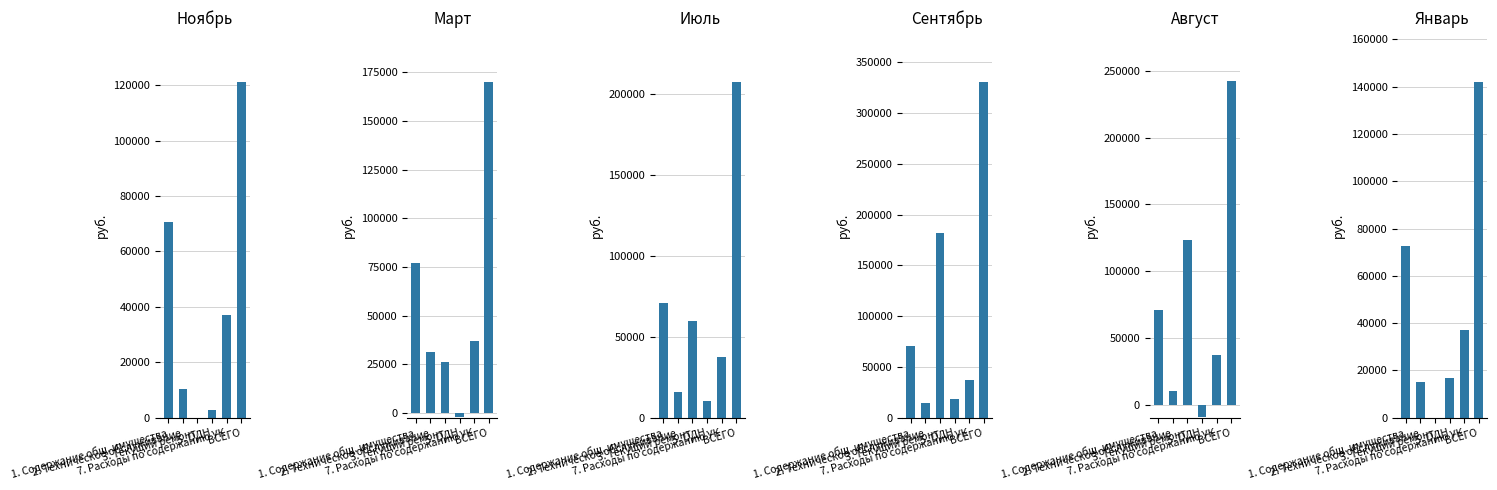

What is the sum of the Март values at ВСЕГО and 7. Расходы по содержанию УК?

207324.5